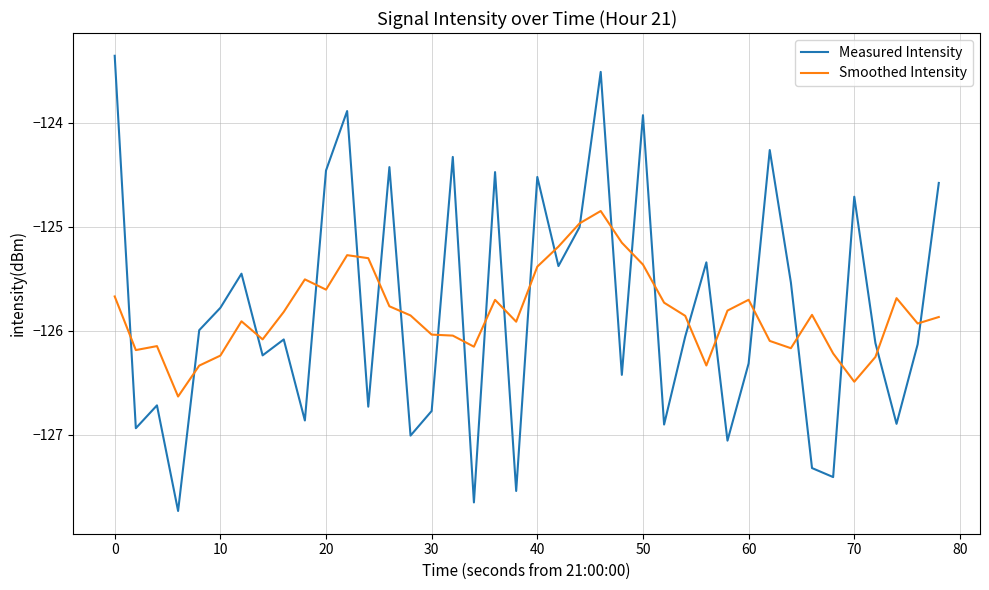

What is the lowest value of the Smoothed Intensity series?

-126.6